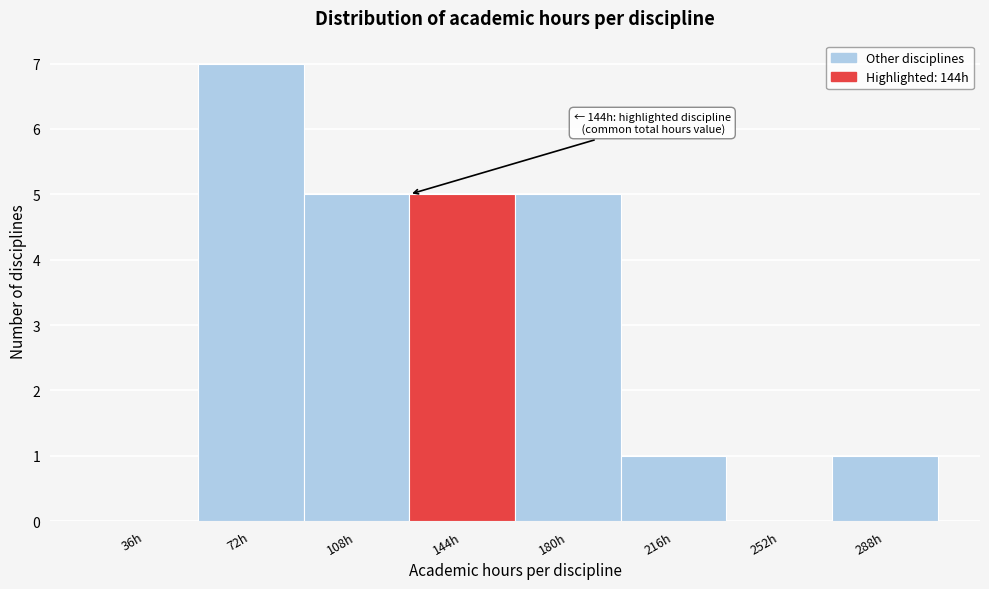

Reading left to right, extract all data points from this chart.

36h=0	72h=7	108h=5	144h=5	180h=5	216h=1	252h=0	288h=1